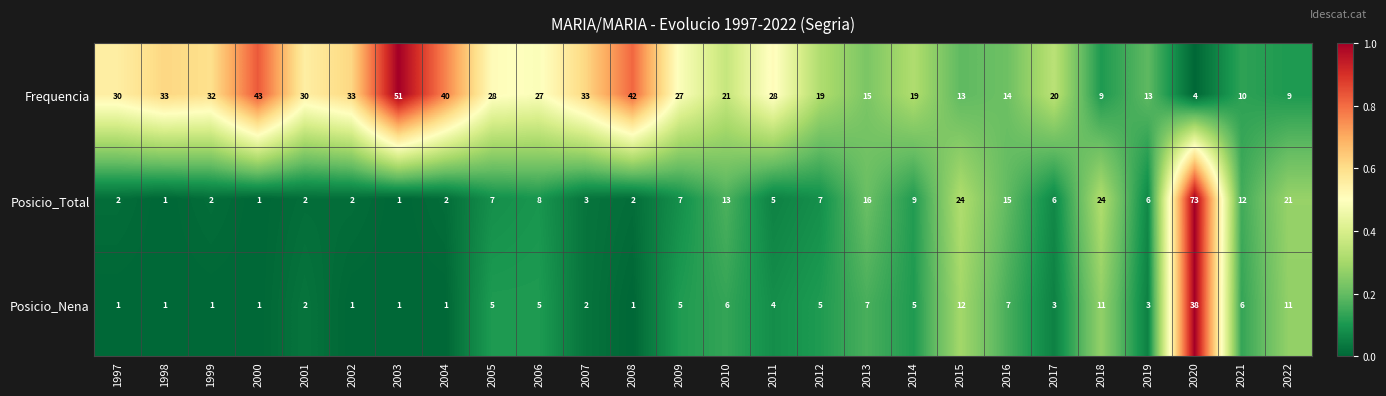

Is the value of Posicio_Total at 2010 greater than the value of Posicio_Nena at 2004?

Yes